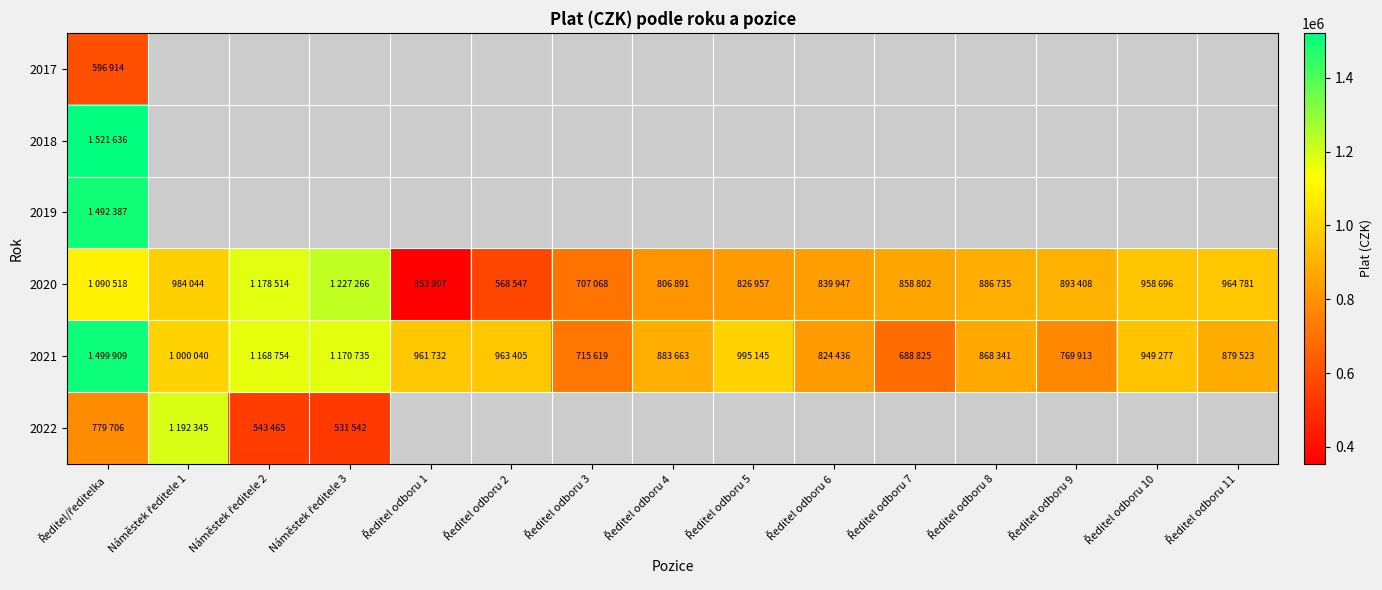

Which series changed the most between Náměstek ředitele 1 and Ředitel odboru 4?

2020